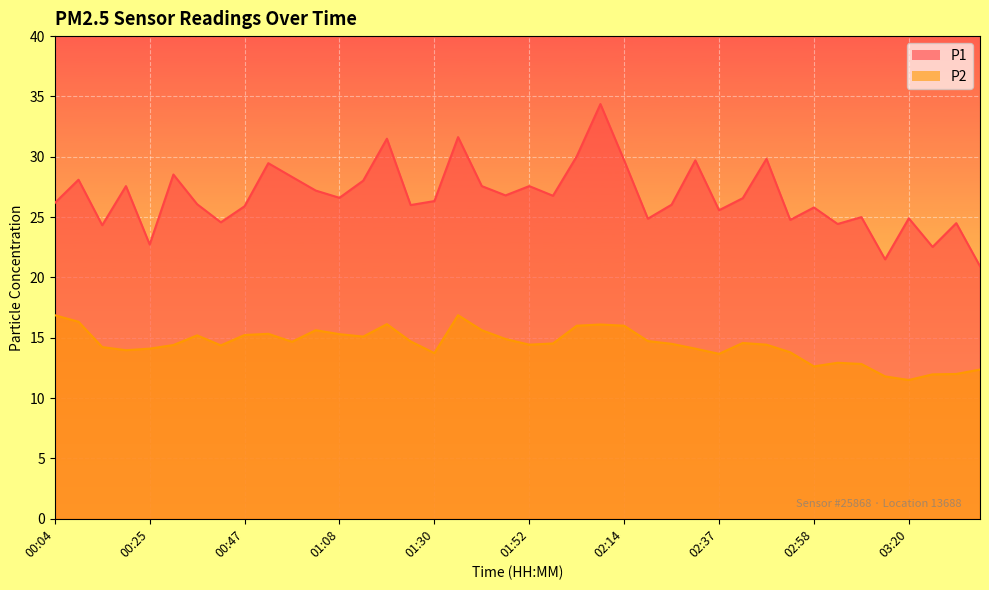

Which has a higher value, 03:31 or 02:31?

02:31